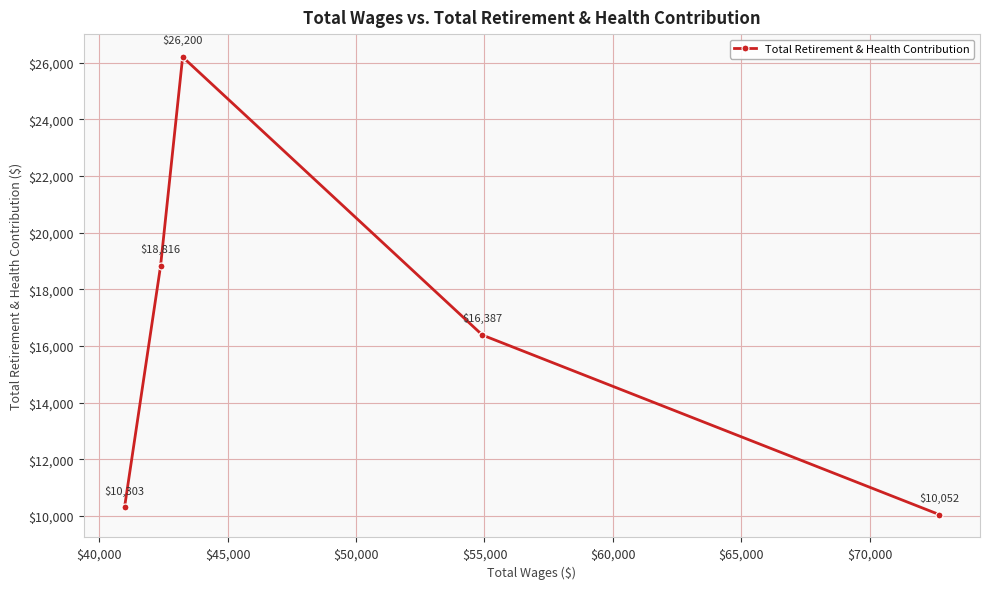

Reading left to right, what are all the values shown in this chart?

10303	18816	26200	16387	10052